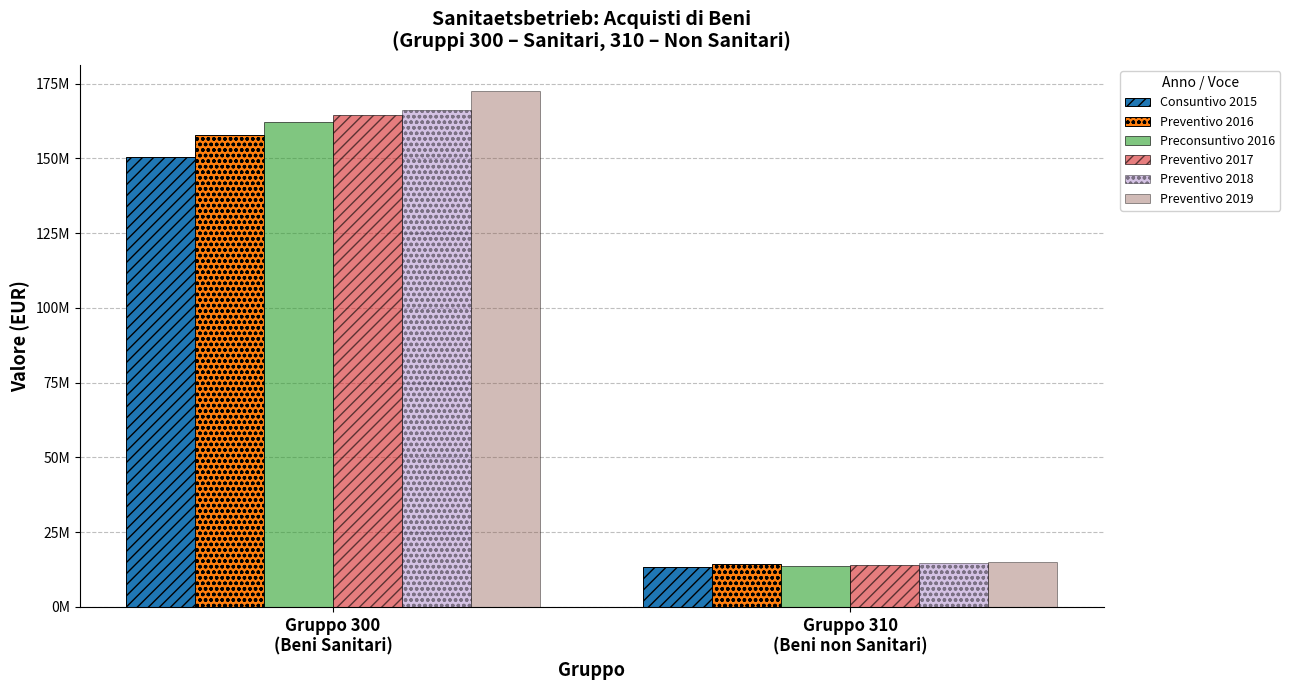

Are the bars horizontal?

No